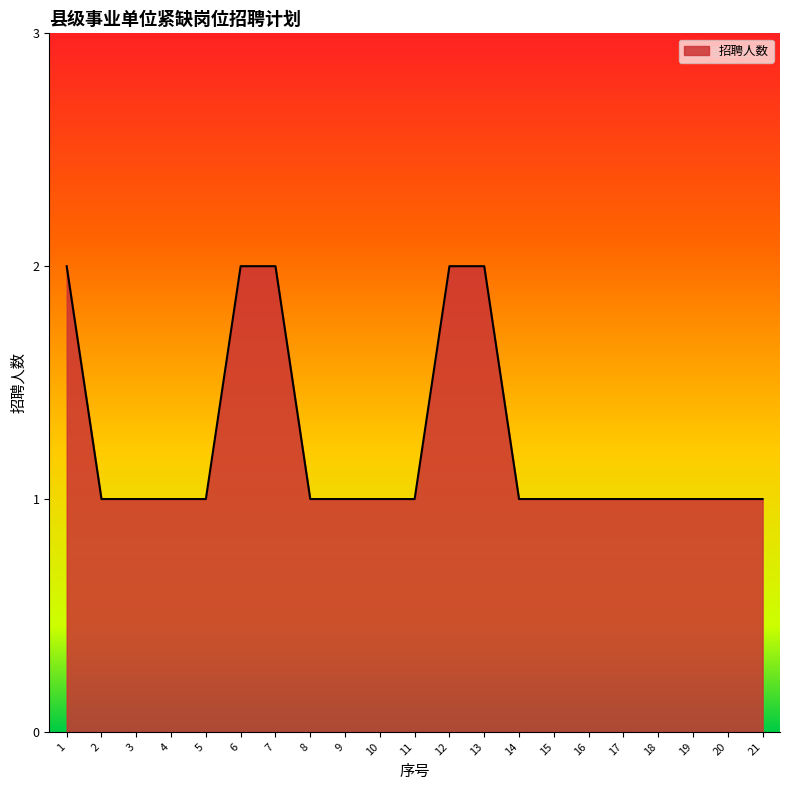

What is the difference between the values at 14 and 6?

1